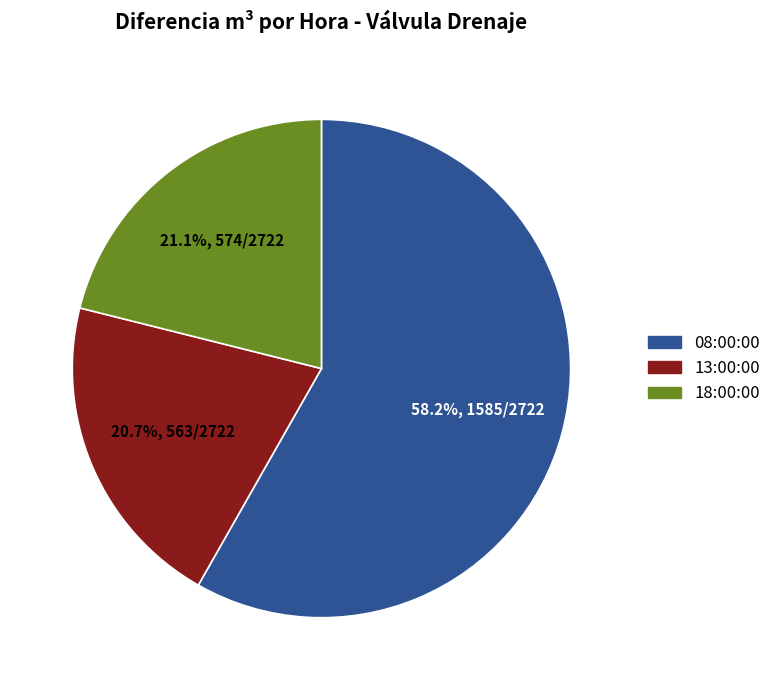

Is there any slice that represents more than half of the pie?

Yes